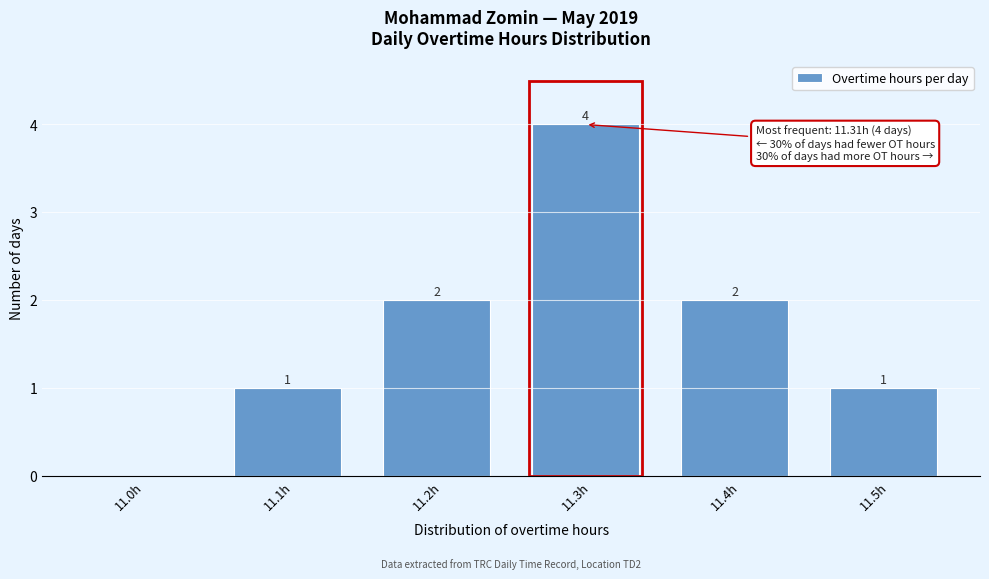

Reading right to left, extract all data points from this chart.

11.5h=1	11.4h=2	11.3h=4	11.2h=2	11.1h=1	11.0h=0